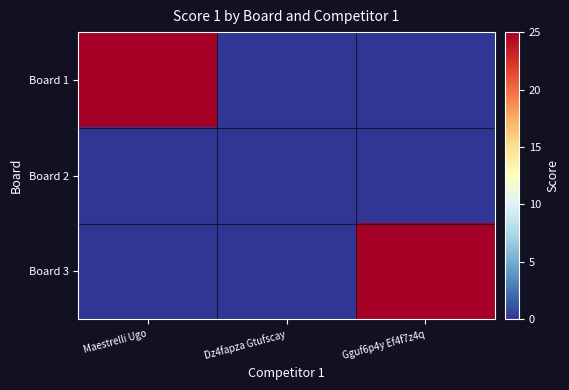

Reading left to right, list all the values displayed in this chart.

Board 1: Maestrelli Ugo=25	Dz4fapza Gtufscay=0	Gguf6p4y Ef4f7z4q=0
Board 2: Maestrelli Ugo=0	Dz4fapza Gtufscay=0	Gguf6p4y Ef4f7z4q=0
Board 3: Maestrelli Ugo=0	Dz4fapza Gtufscay=0	Gguf6p4y Ef4f7z4q=25